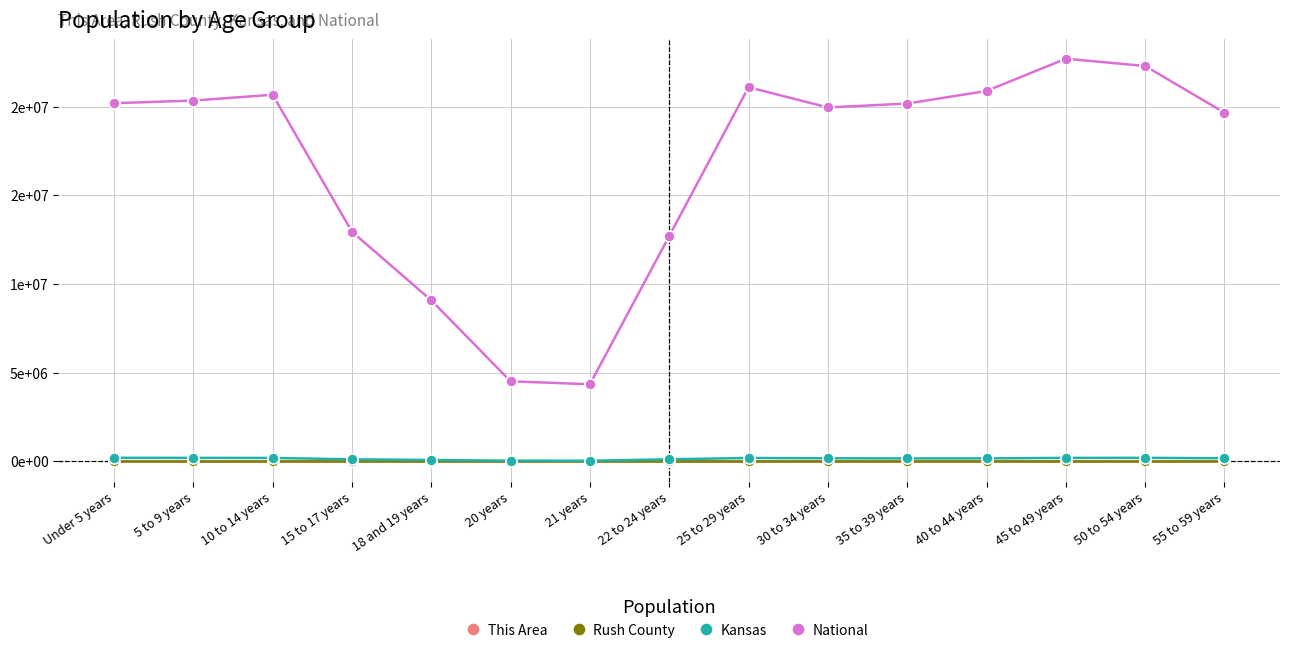

Reading left to right, what are all the values shown in this chart?

This Area: Under 5 years=7	5 to 9 years=8	10 to 14 years=7	15 to 17 years=2	18 and 19 years=2	20 years=0	21 years=0	22 to 24 years=5	25 to 29 years=4	30 to 34 years=2	35 to 39 years=6	40 to 44 years=4	45 to 49 years=4	50 to 54 years=18	55 to 59 years=14
Rush County: Under 5 years=161	5 to 9 years=183	10 to 14 years=173	15 to 17 years=124	18 and 19 years=70	20 years=25	21 years=20	22 to 24 years=70	25 to 29 years=148	30 to 34 years=161	35 to 39 years=157	40 to 44 years=186	45 to 49 years=248	50 to 54 years=273	55 to 59 years=290
Kansas: Under 5 years=205492	5 to 9 years=202447	10 to 14 years=198884	15 to 17 years=120116	18 and 19 years=83705	20 years=42758	21 years=40931	22 to 24 years=120765	25 to 29 years=197783	30 to 34 years=179937	35 to 39 years=172388	40 to 44 years=174285	45 to 49 years=201830	50 to 54 years=204434	55 to 59 years=182512
National: Under 5 years=20201362	5 to 9 years=20348657	10 to 14 years=20677194	15 to 17 years=12954254	18 and 19 years=9086089	20 years=4519129	21 years=4354294	22 to 24 years=12712576	25 to 29 years=21101849	30 to 34 years=19962099	35 to 39 years=20179642	40 to 44 years=20890964	45 to 49 years=22708591	50 to 54 years=22298125	55 to 59 years=19664805